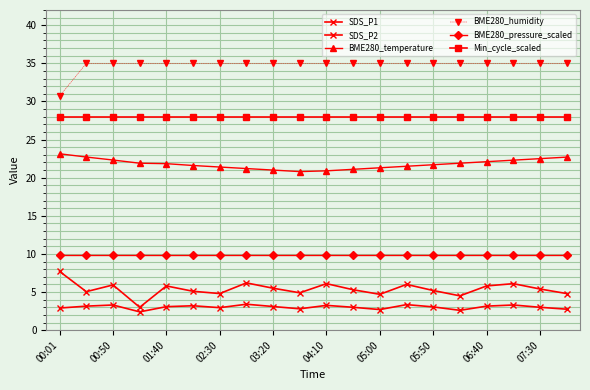

Count the number of data series in this chart.

6